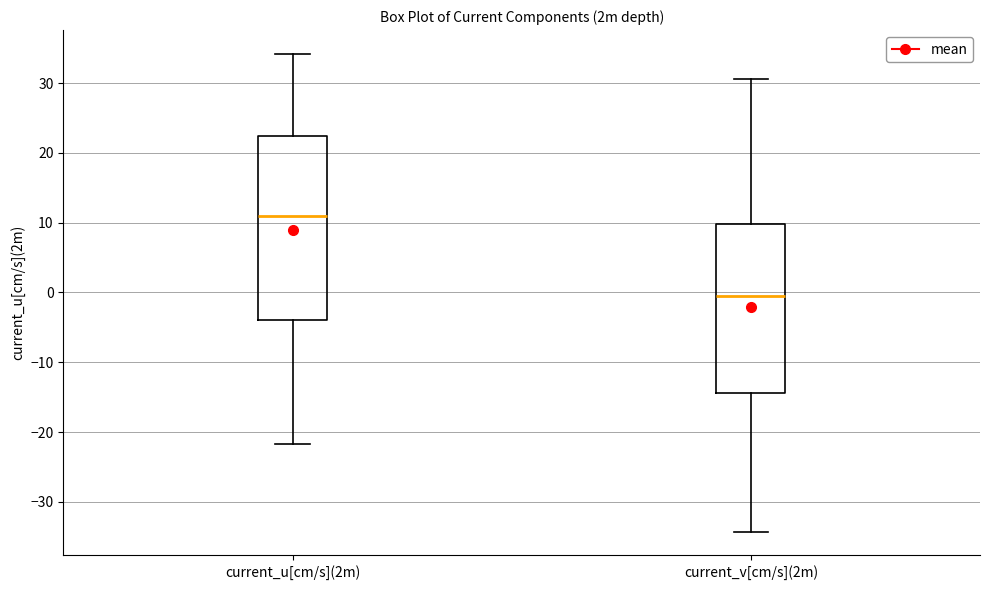

Which box has the lowest median line?

current_v[cm/s](2m)